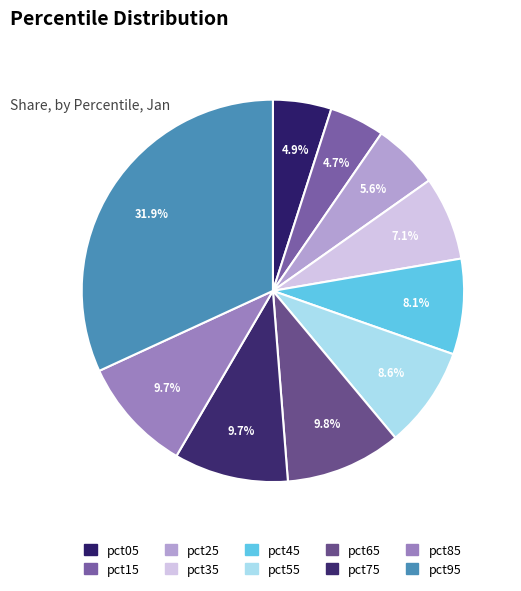

What percentage is the pct05 slice, to the nearest percent?

5%